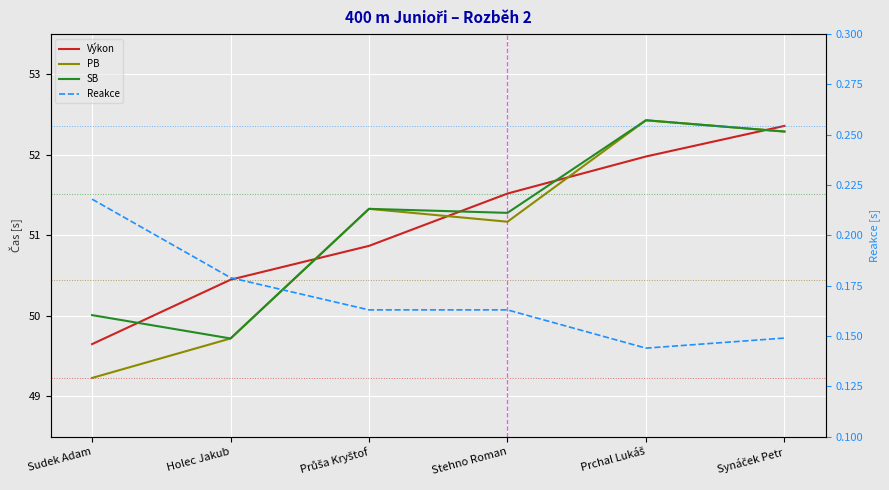

Is this an area chart (filled region under the line)?

No